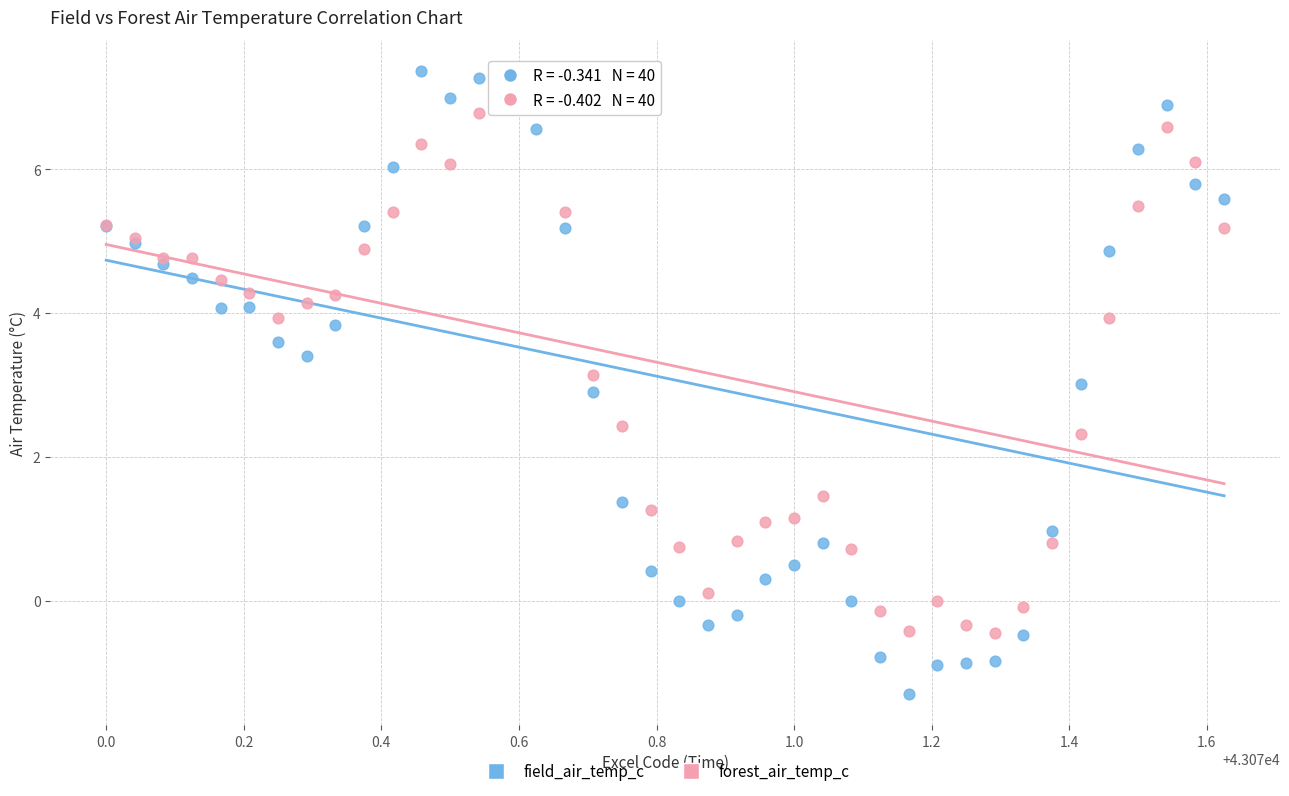

What is the X range (max minus min) for the scatter plot?

1.6